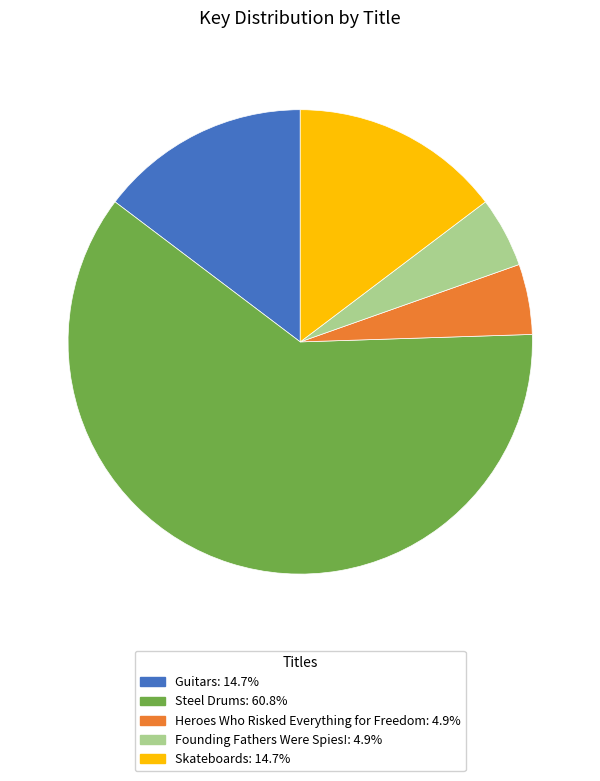

Which category has the biggest portion of the pie?

Steel Drums